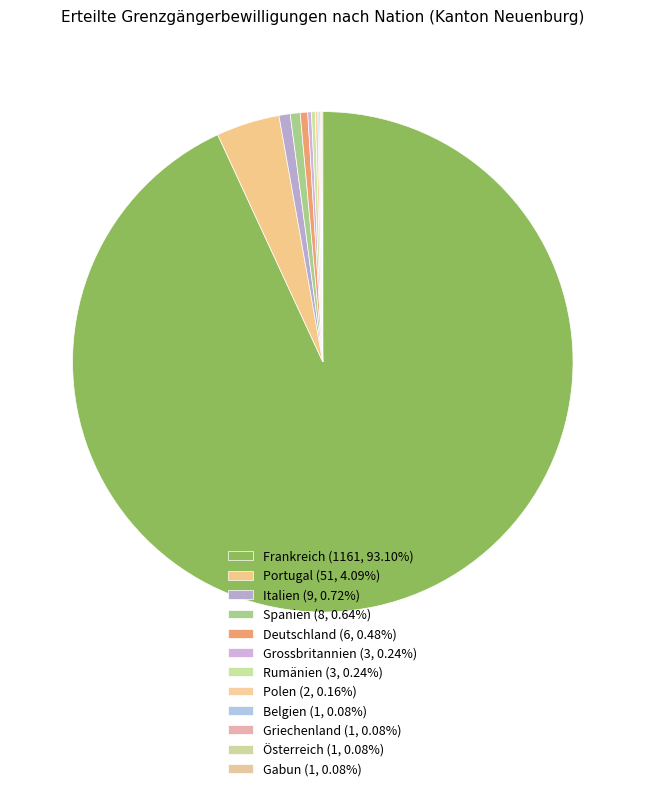

To the nearest percent, what portion does Frankreich represent?

93%